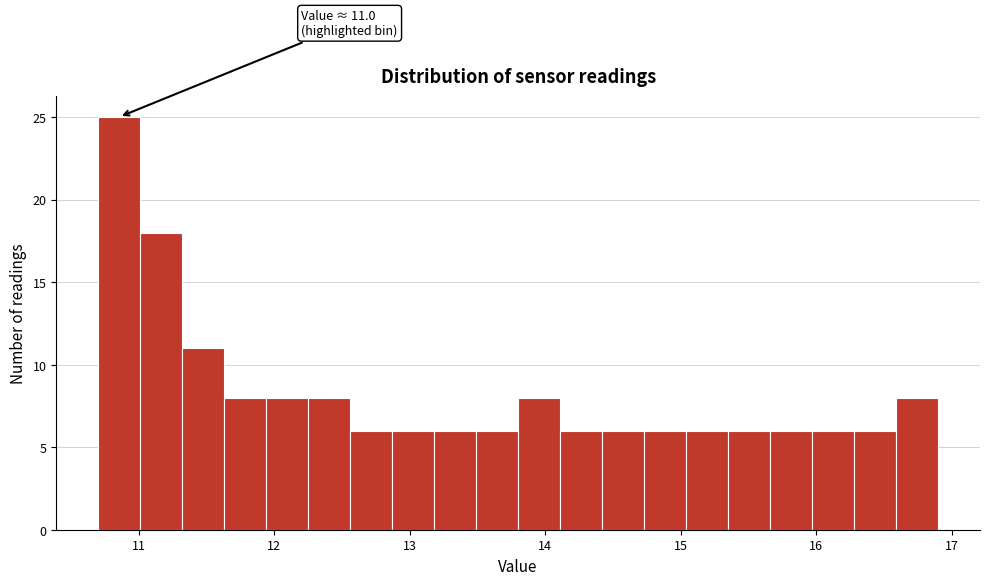

Around what value on the x-axis is the tallest bar? Give the approximate position of its centre, as read against the axis.

10.9